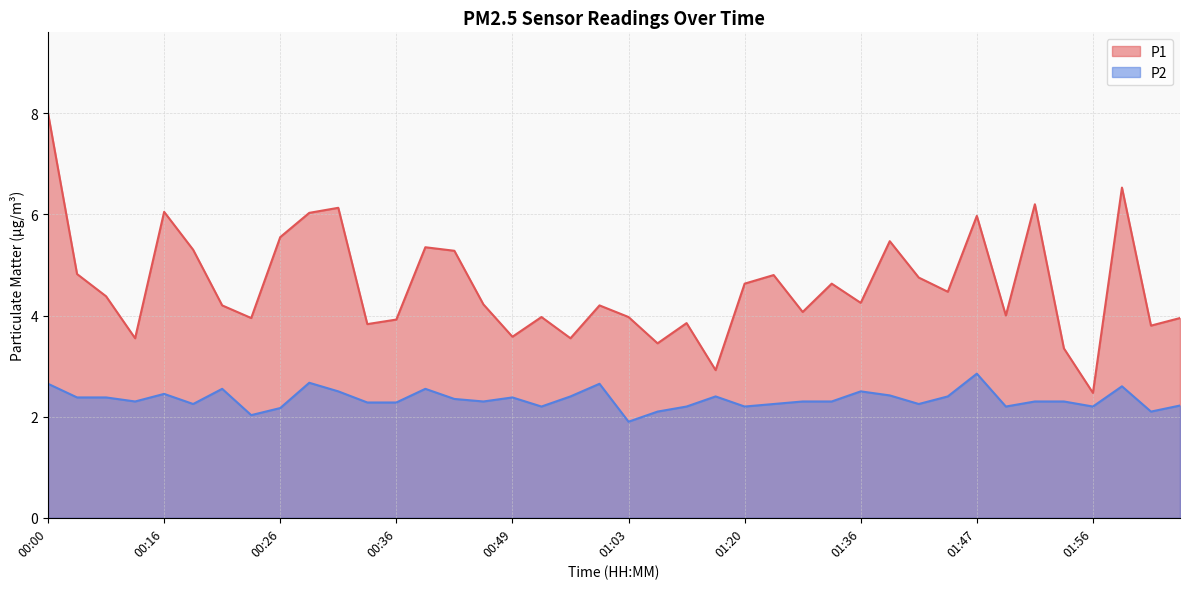

True or false: P2 and P1 cross at least once.

False